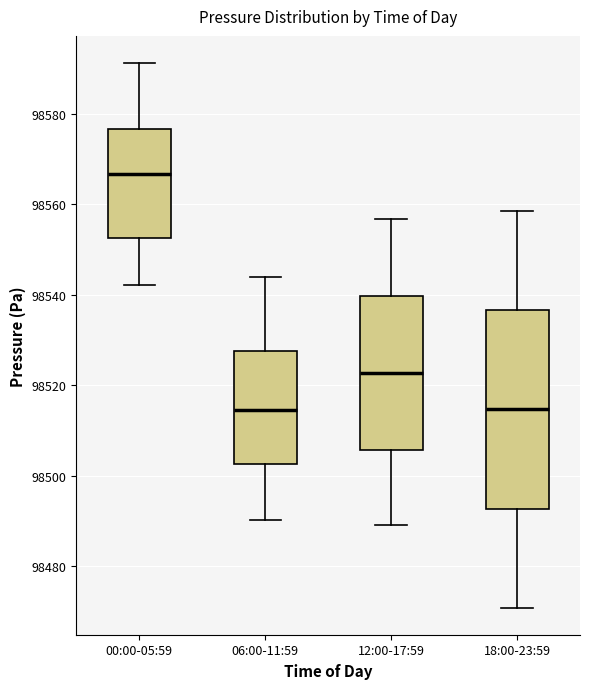

Reading left to right, transcribe this box plot: for each box, give where its median line is, the range the box spans, and where its two whiskers end, as read against the y-axis. The values are not printed on the chart, so give them approximately, as read against the axis.

00:00-05:59: median 98566, box 98552 to 98576, whiskers 98542 to 98592
06:00-11:59: median 98514, box 98502 to 98528, whiskers 98490 to 98544
12:00-17:59: median 98522, box 98506 to 98540, whiskers 98490 to 98556
18:00-23:59: median 98514, box 98492 to 98536, whiskers 98470 to 98558